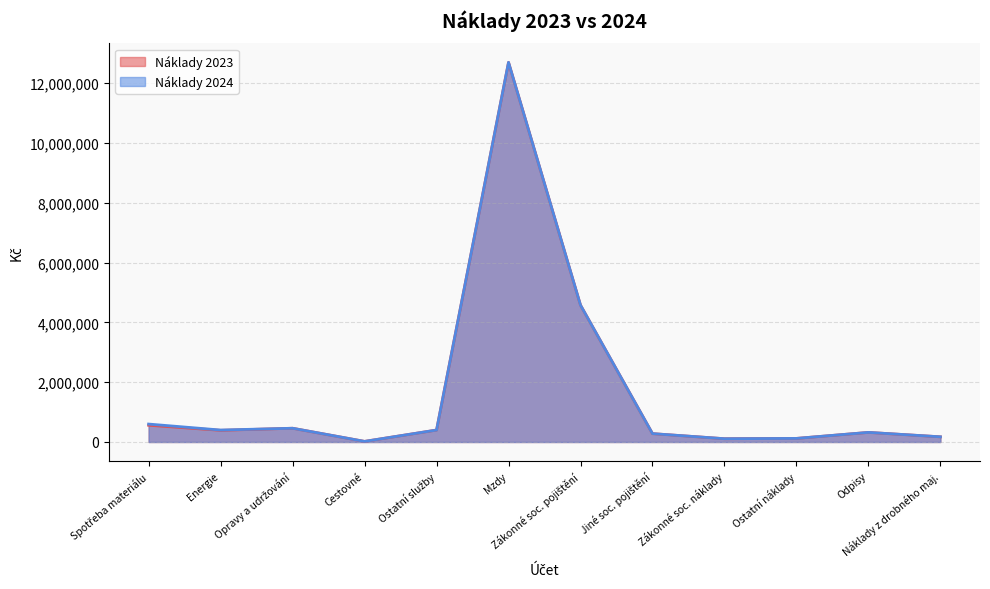

What is the minimum value shown in the chart?

20000